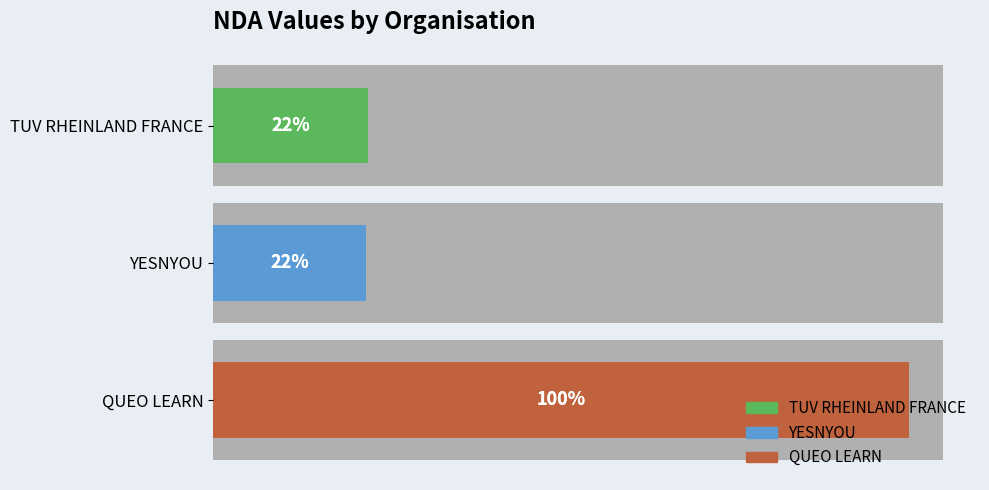

Rank the categories by value from highest to lowest.

QUEO LEARN, TUV RHEINLAND FRANCE, YESNYOU